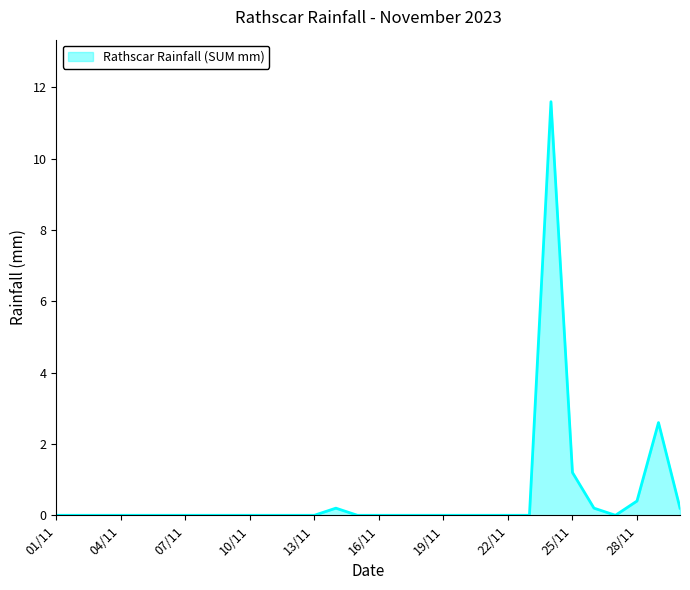

What is the difference between the maximum and minimum values?

11.6